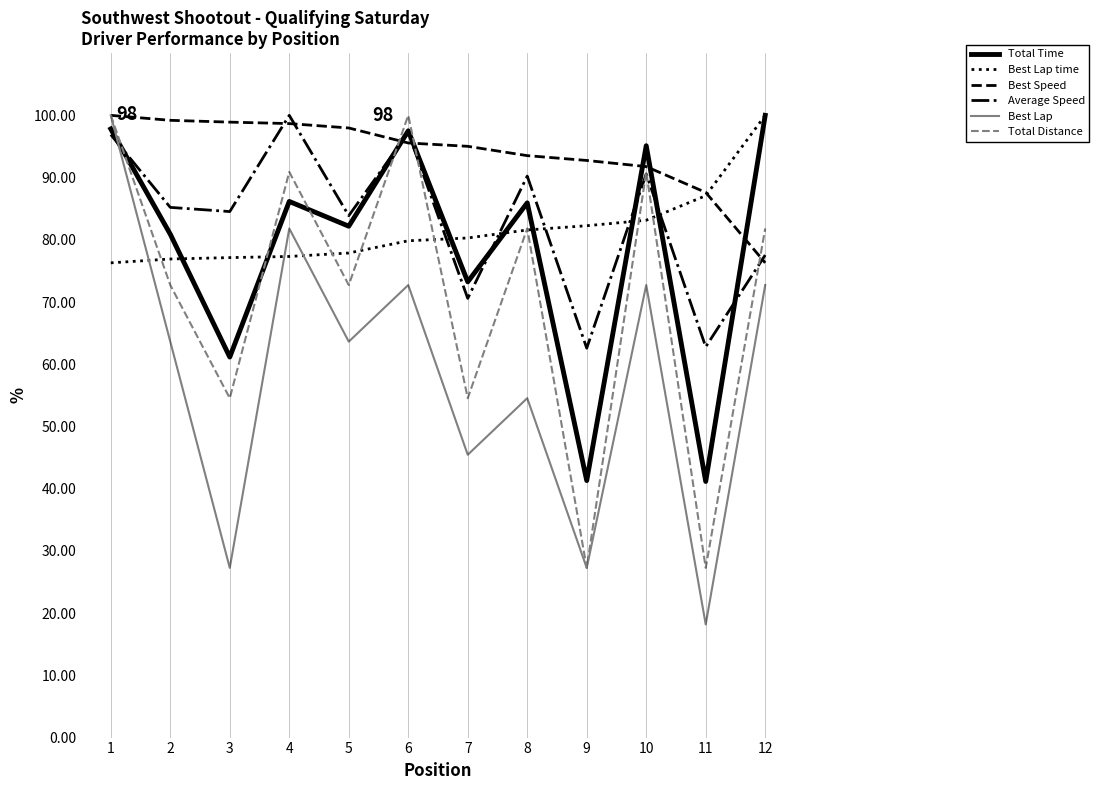

How many interior local peaks does the Average Speed series have?

4